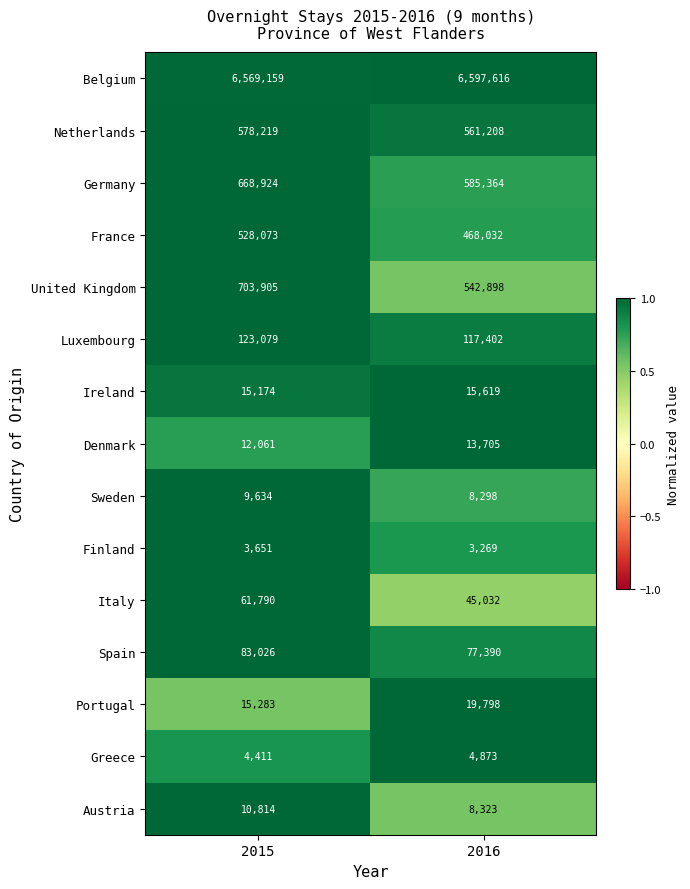

Count the number of categories in the chart.

2